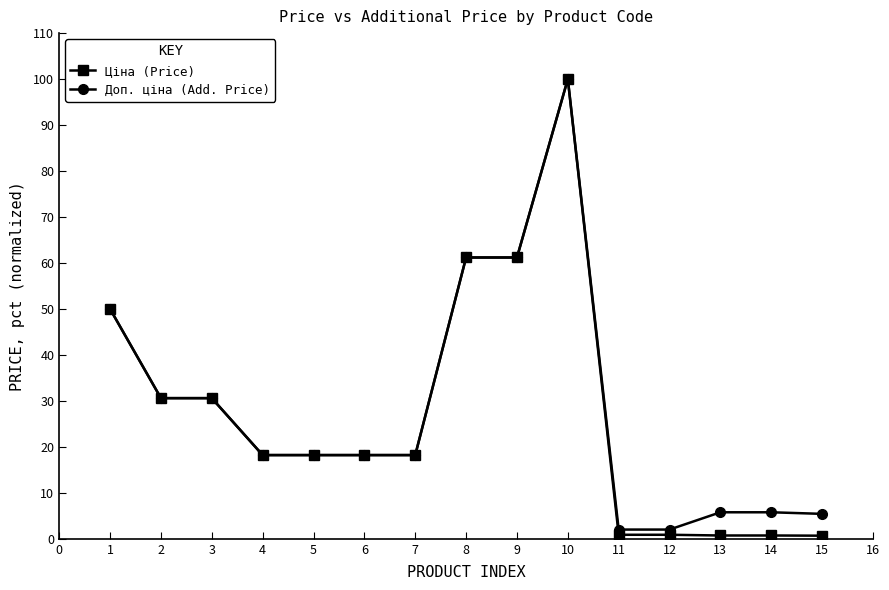

What is the total value across all series at 1?

100.0